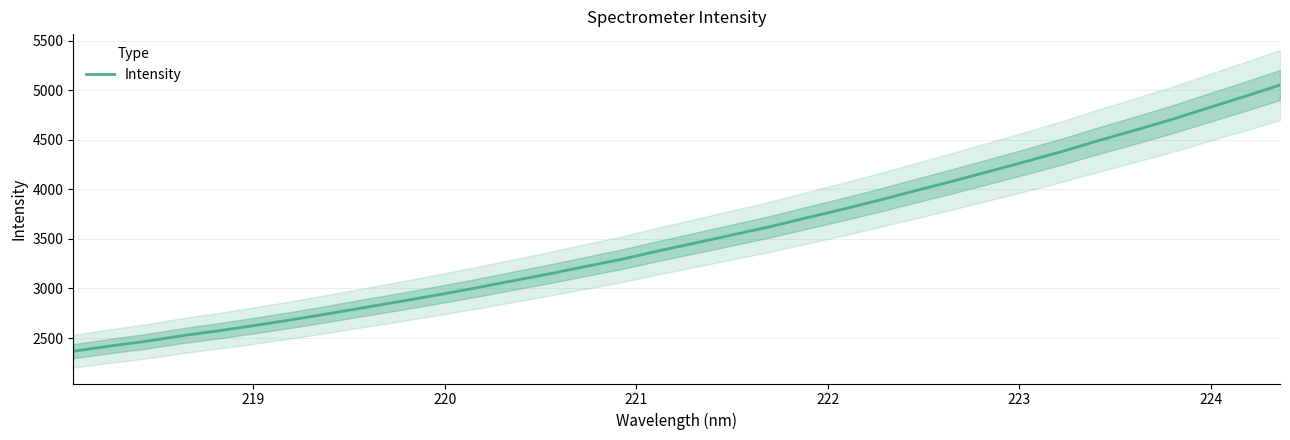

Does the chart have visible grid lines?

Yes